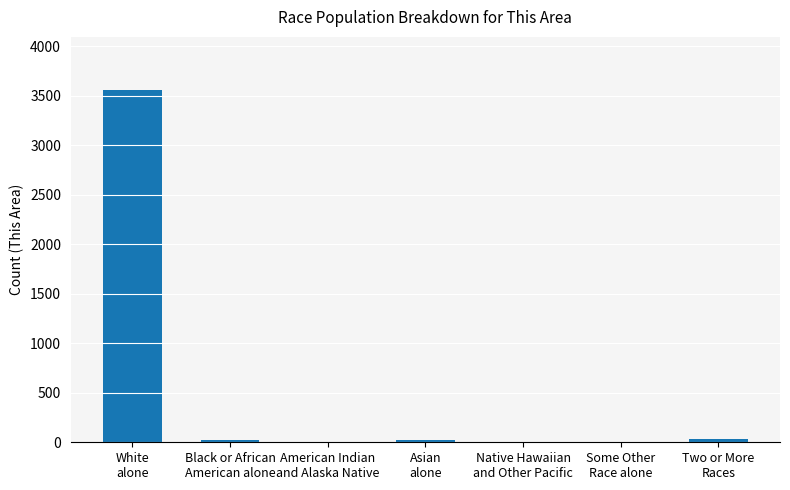

What is the change in value from American Indian
and Alaska Native to Asian
alone?

+18